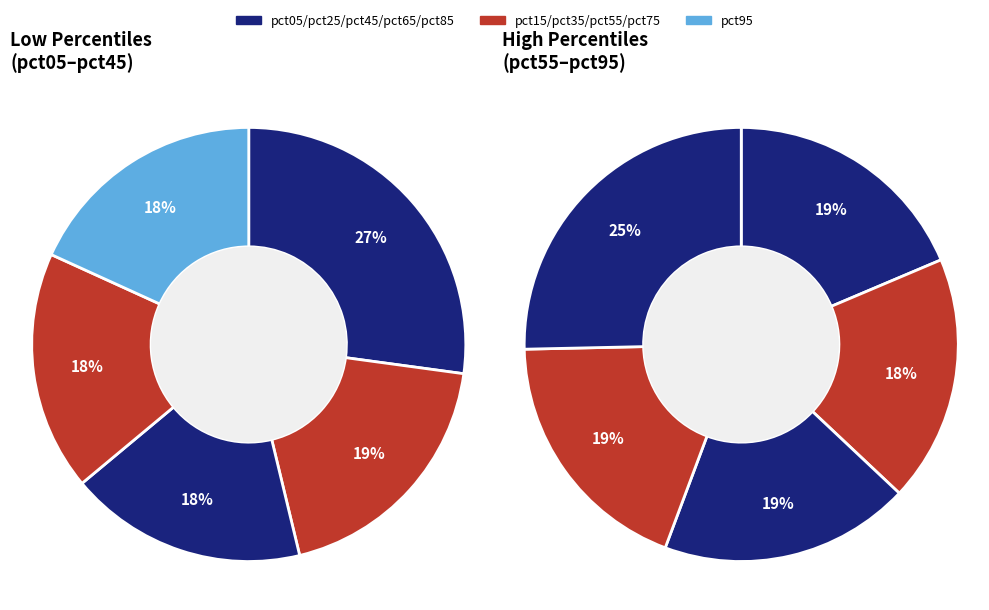

How many segments does this pie chart have?

10